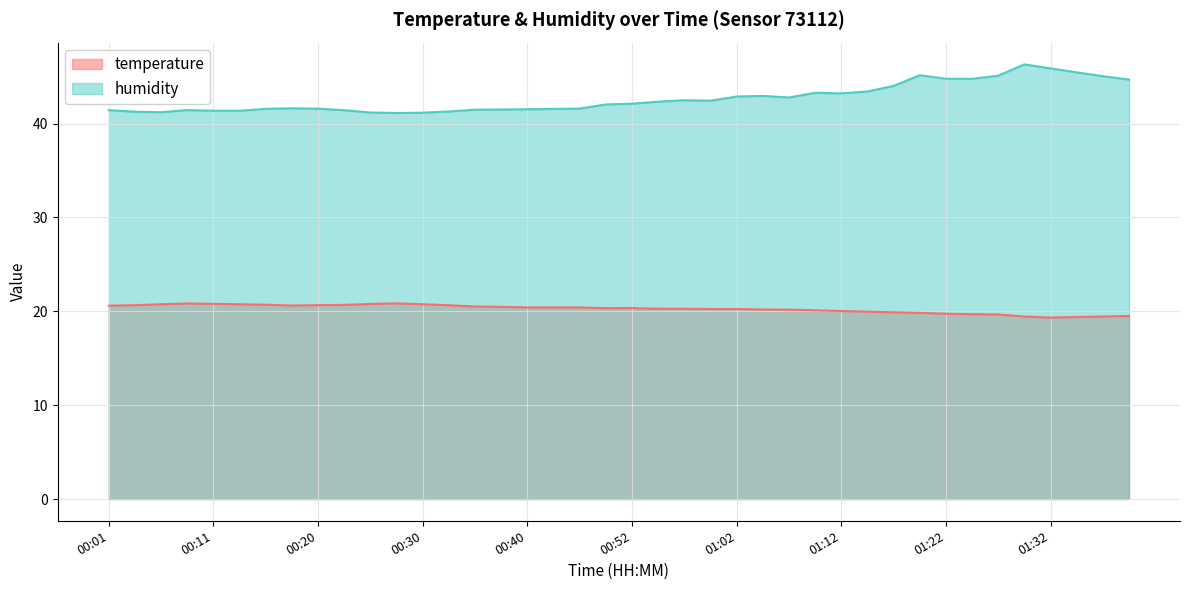

True or false: temperature and humidity cross at least once.

False